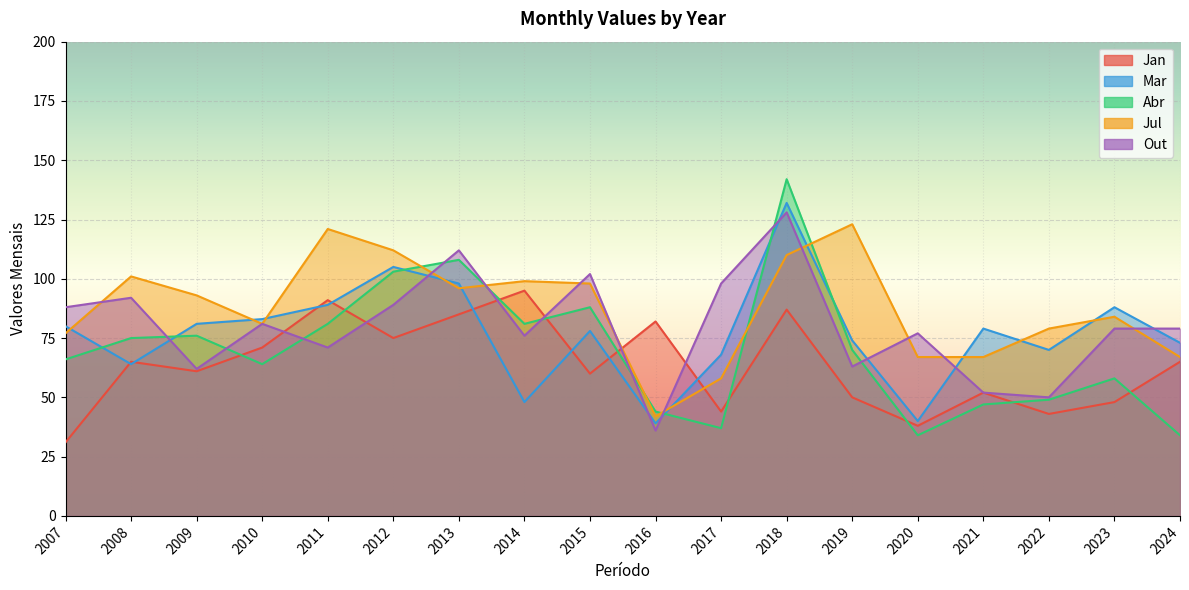

Which series has the largest total across all categories?

Jul